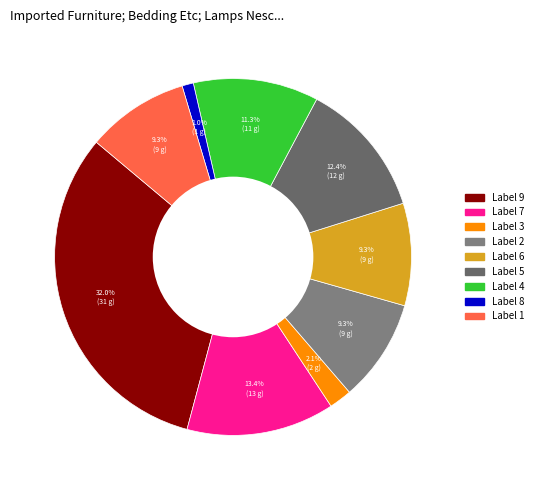

Count the number of slices in the pie.

9